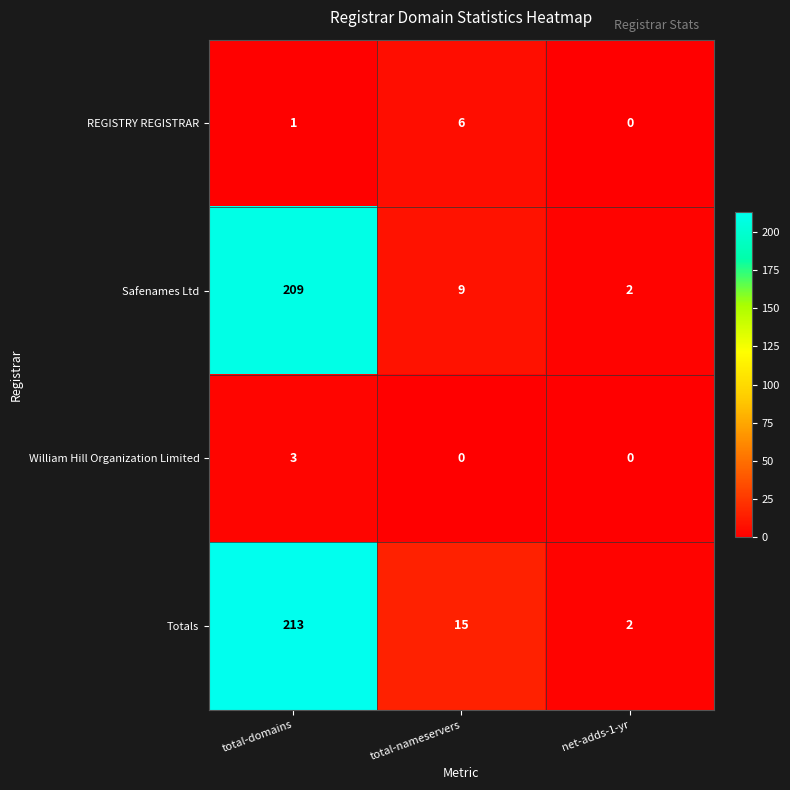

Reading left to right, transcribe all the data shown in this chart.

REGISTRY REGISTRAR: total-domains=1	total-nameservers=6	net-adds-1-yr=0
Safenames Ltd: total-domains=209	total-nameservers=9	net-adds-1-yr=2
William Hill Organization Limited: total-domains=3	total-nameservers=0	net-adds-1-yr=0
Totals: total-domains=213	total-nameservers=15	net-adds-1-yr=2